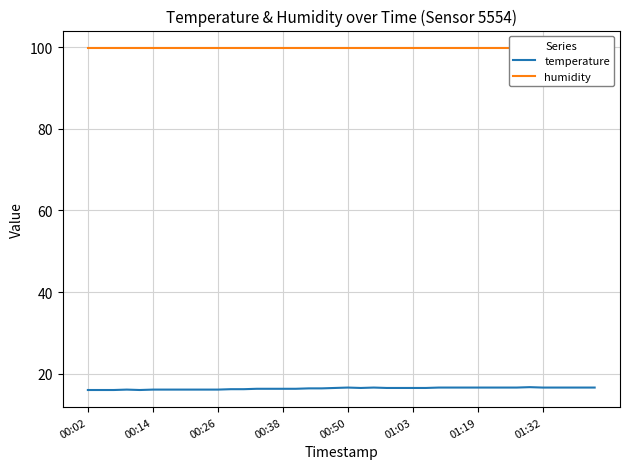

At which label is humidity closest to 99?

00:02